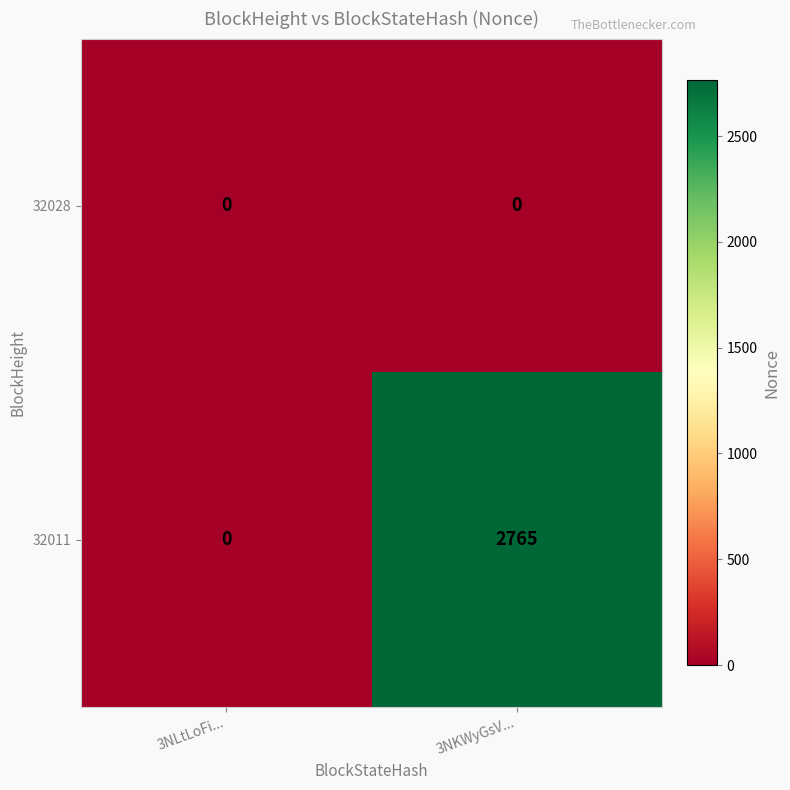

At how many categories does at least one series exceed 348?

1